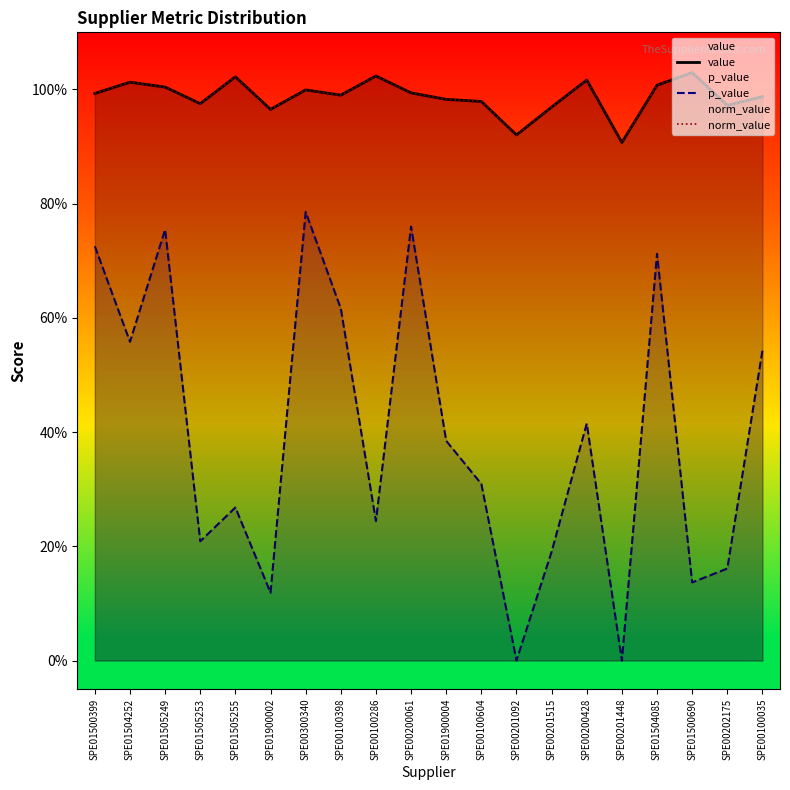

How many interior local valleys does the norm_value series have?

6